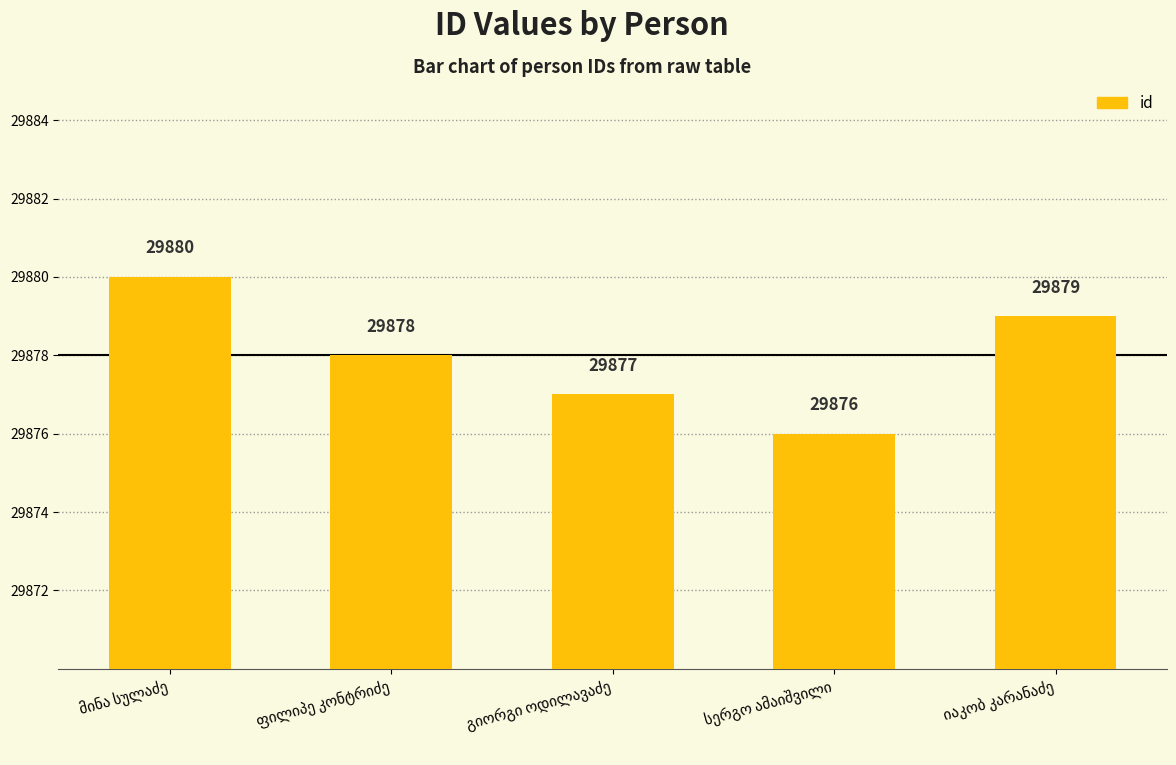

What is the difference between the second highest and second lowest values?

2